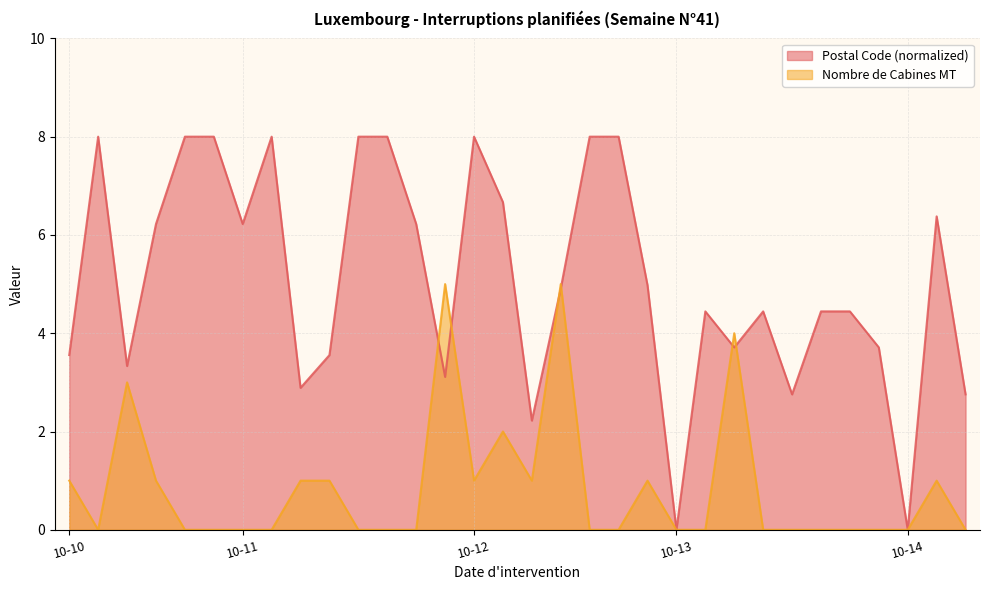

Rank the categories by MT Cabines value from highest to lowest.

2022-10-11, 2022-10-12, 2022-10-13, 2022-10-10, 2022-10-12, 2022-10-10, 2022-10-10, 2022-10-11, 2022-10-11, 2022-10-12, 2022-10-12, 2022-10-12, 2022-10-14, 2022-10-10, 2022-10-10, 2022-10-10, 2022-10-11, 2022-10-11, 2022-10-11, 2022-10-11, 2022-10-11, 2022-10-12, 2022-10-12, 2022-10-13, 2022-10-13, 2022-10-13, 2022-10-13, 2022-10-13, 2022-10-13, 2022-10-13, 2022-10-14, 2022-10-14